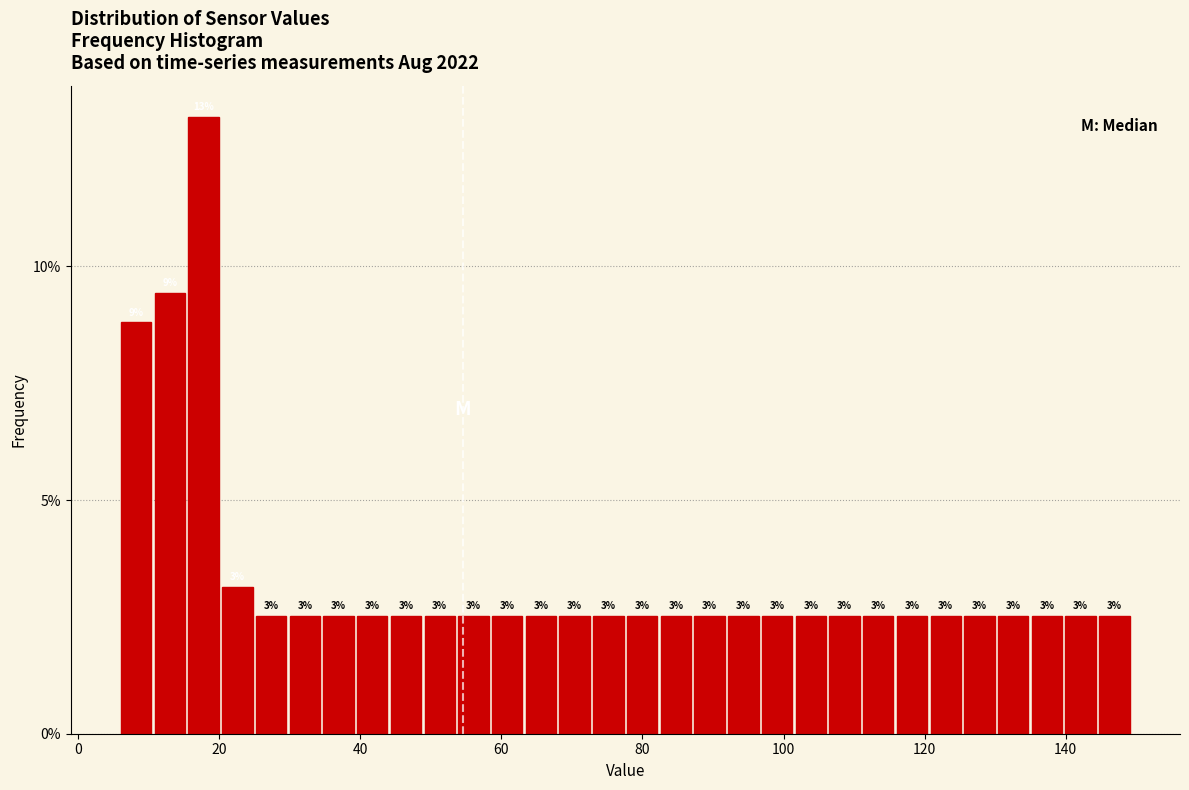

Read against the x-axis, roughly where is the centre of the tallest bar?

18